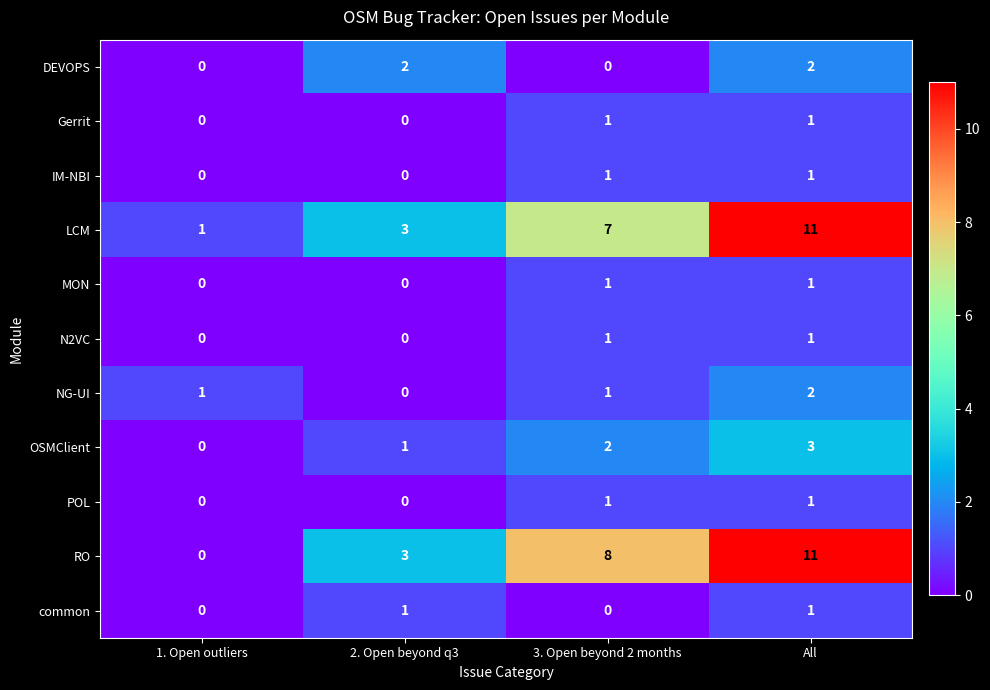

What is the sum of all NG-UI values?

4